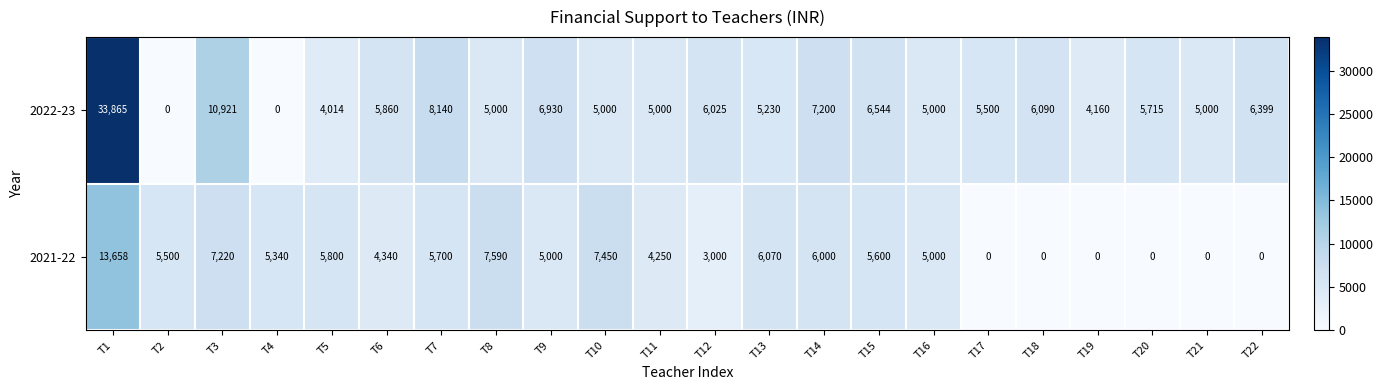

Rank the series by their maximum value, from lowest to highest.

2021-22, 2022-23